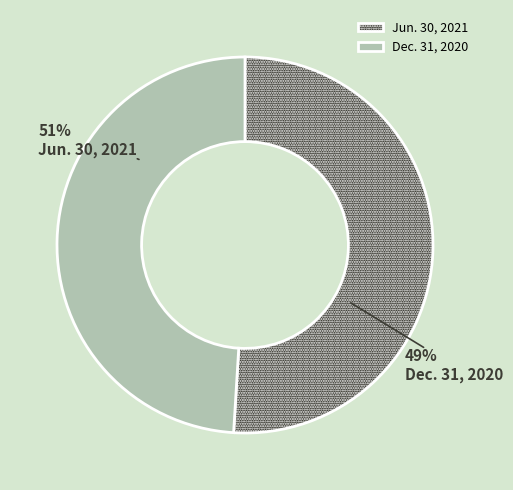

Count the number of slices in the pie.

2